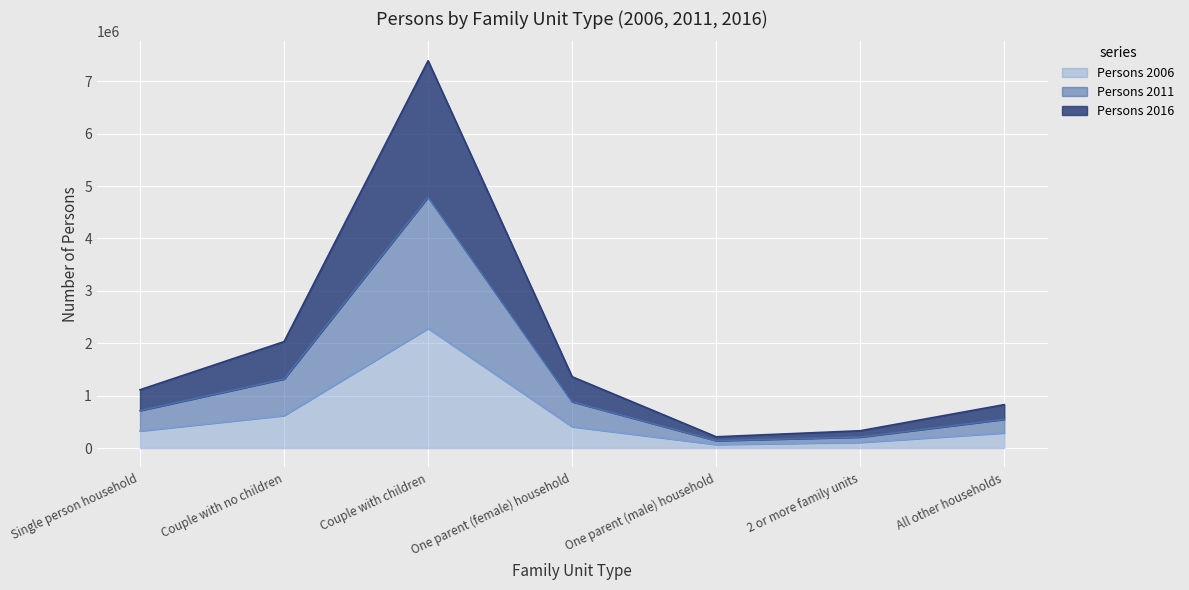

At which label does Persons 2011 first exceed 1112991?

Couple with no children